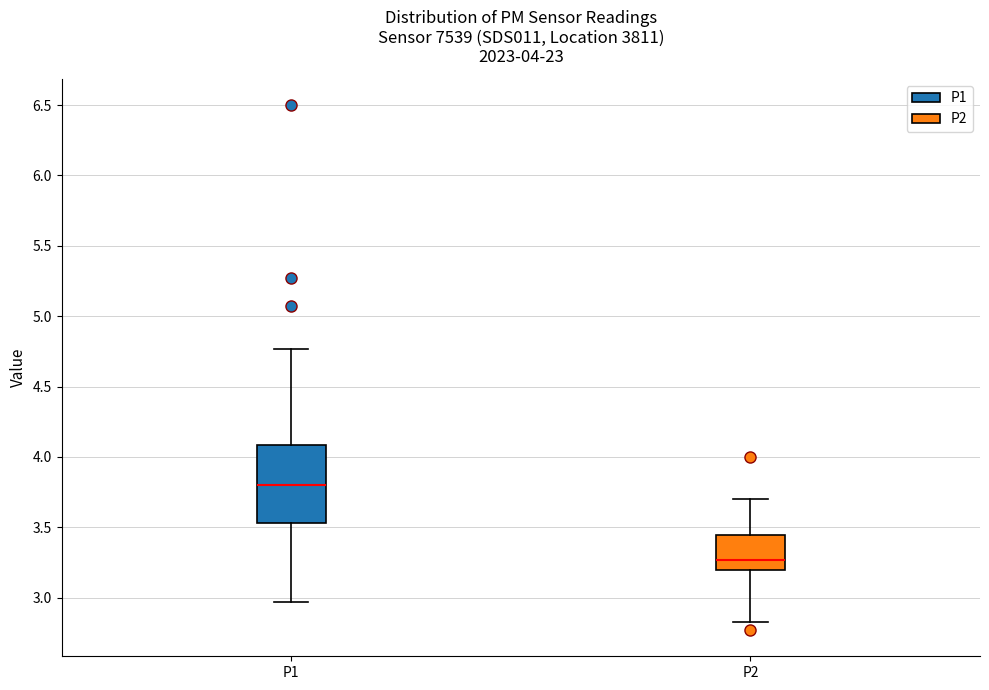

Which box is the tallest, from its lower edge to its upper edge?

P1